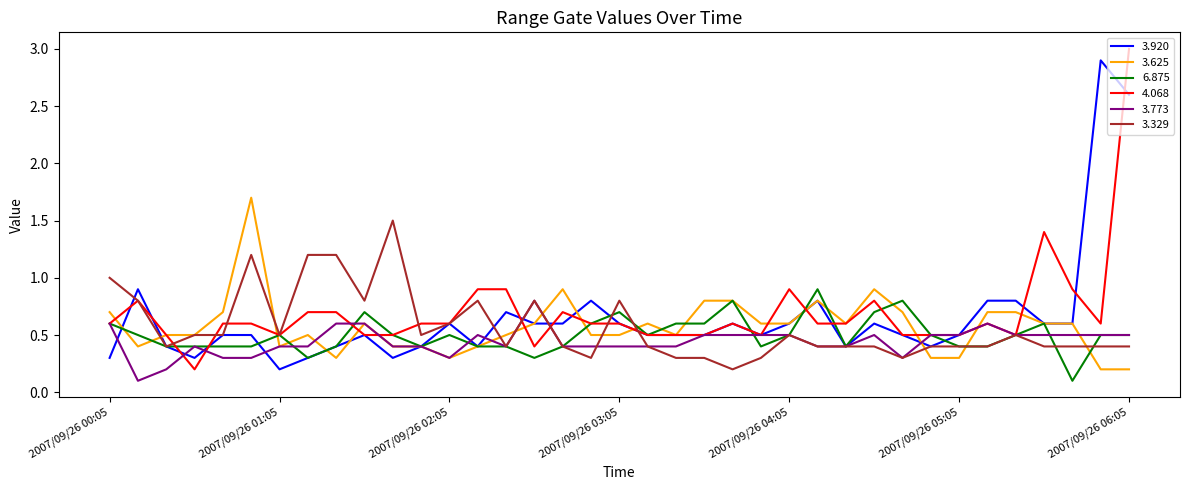

Does the chart display data point markers on the line(s)?

No